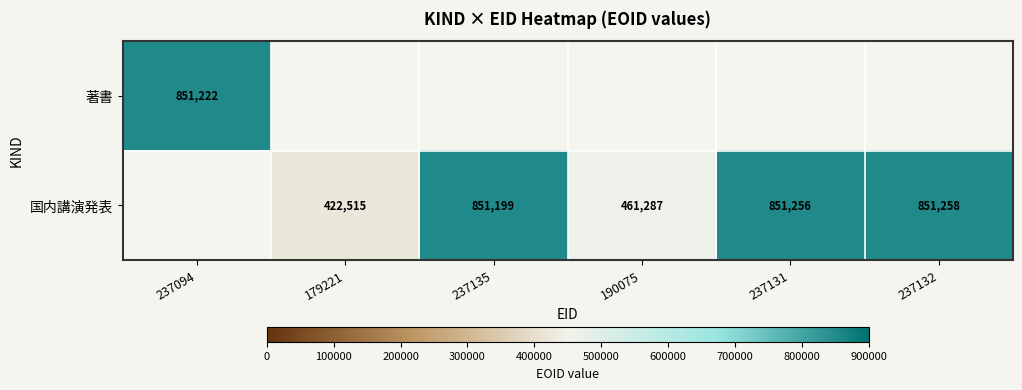

What is the difference between the 国内講演発表 values at 190075 and 237135?

389912